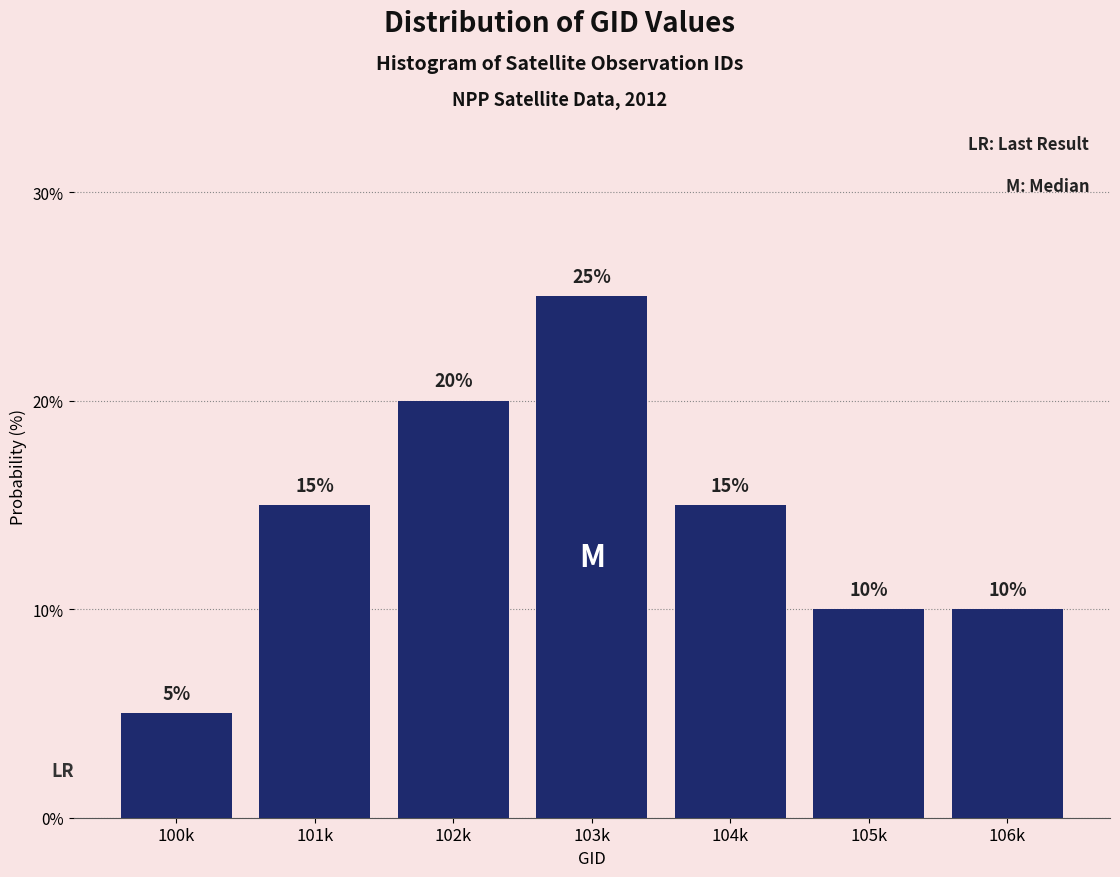

Reading right to left, extract all data points from this chart.

10	10	15	25	20	15	5